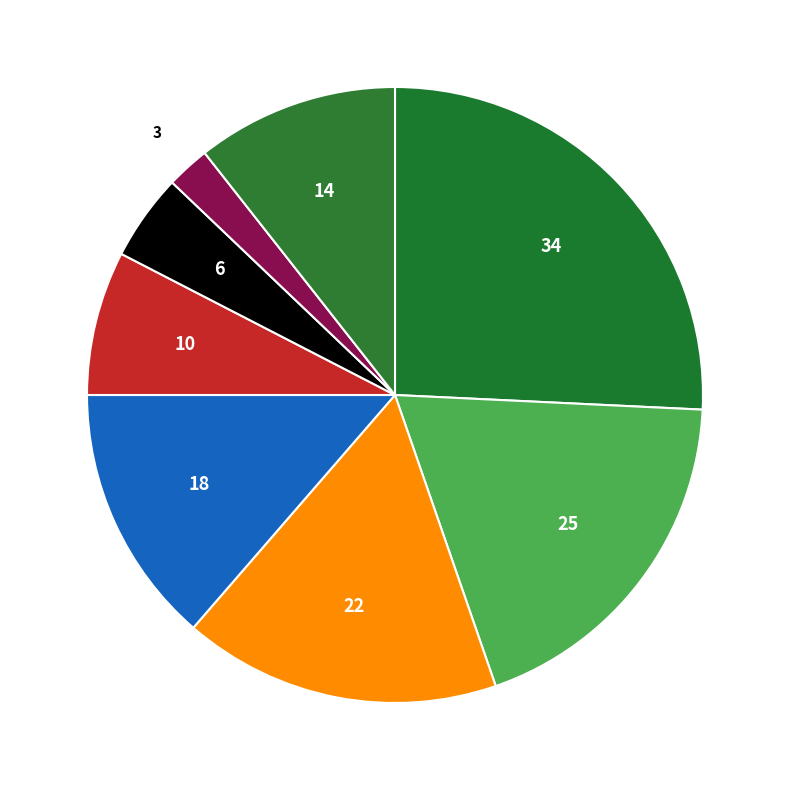

Rank the categories by value from highest to lowest.

Haldon Trail Runners, SWRR, Teignbridge Trotters, Unattached, Other, Torbay AAC, Exmouth Harriers, Honiton RC